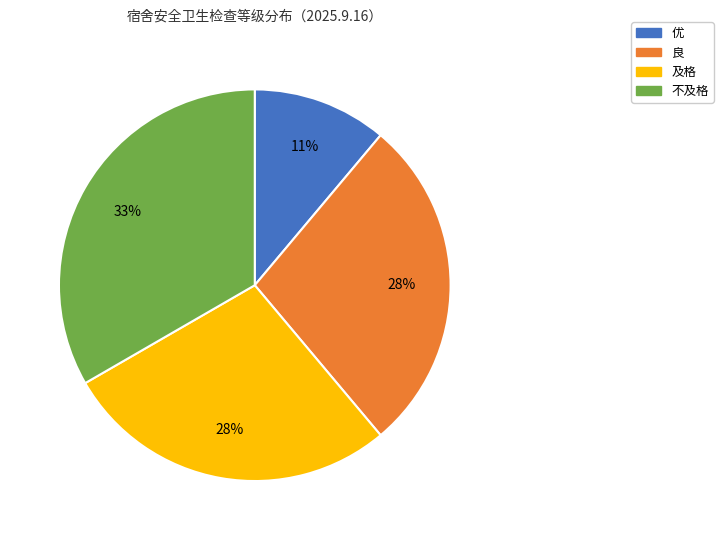

The 优 slice represents 11% of the pie. True or false?

True